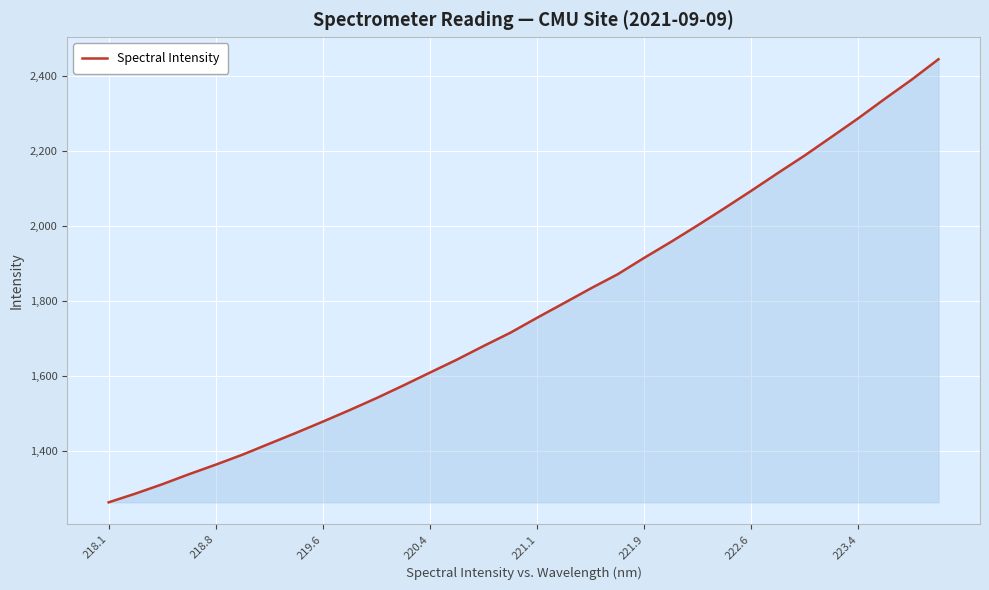

What is the maximum value shown in the chart?

2445.5